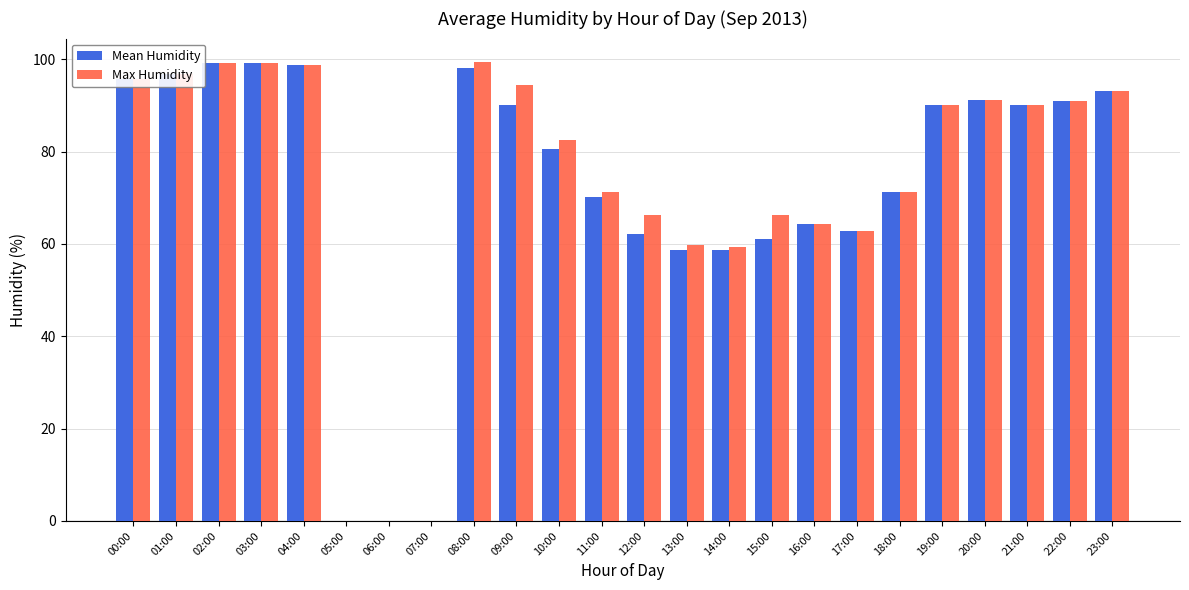

What is the sum of all Mean Humidity values?

1723.0